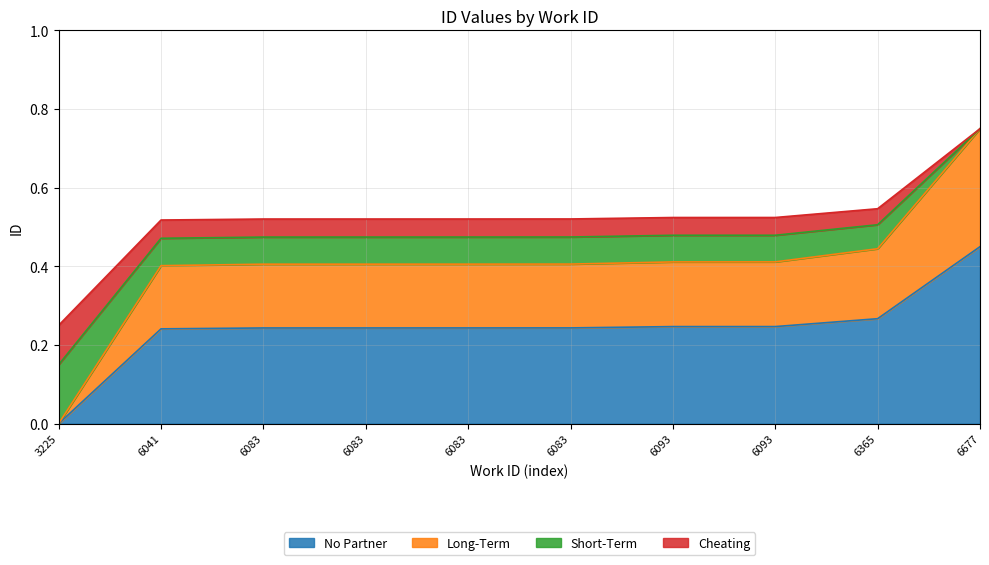

Reading left to right, what are all the values shown in this chart?

3225=0.0	6041=0.4	6083=0.4	6083=0.4	6083=0.4	6083=0.4	6093=0.4	6093=0.4	6365=0.4	6677=0.8